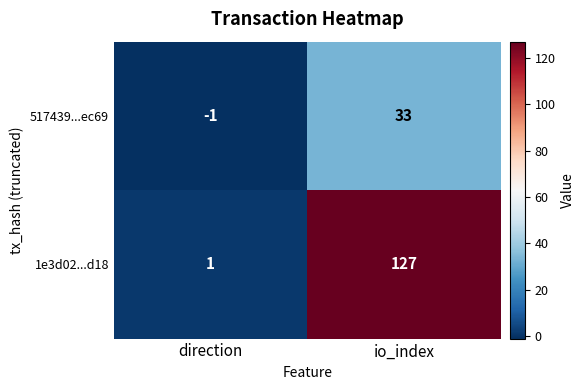

What is the sum of all 517439...ec69 values?

32